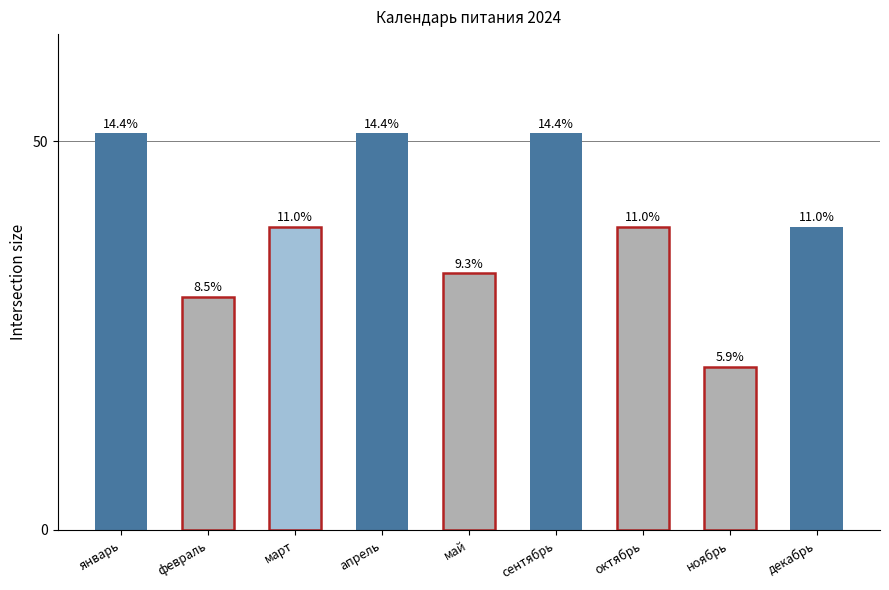

How many bars are there in total?

9